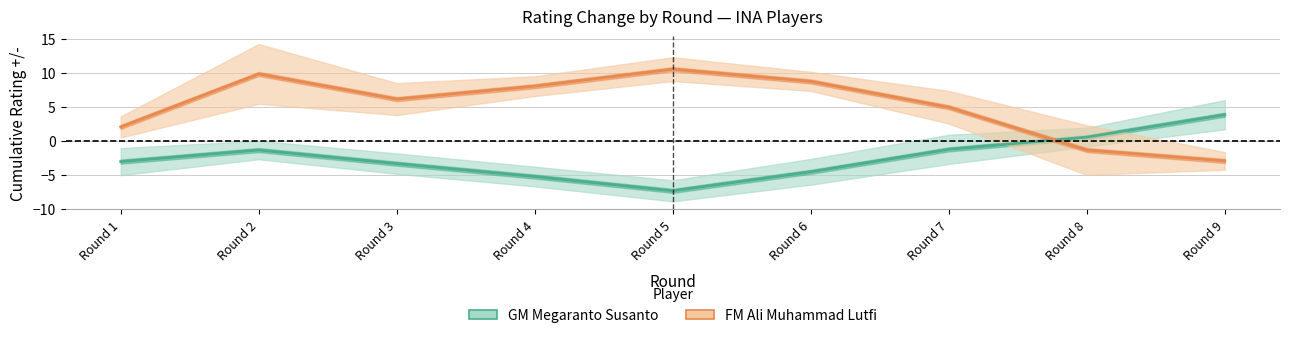

Between which two adjacent categories do GM Megaranto and FM Ali Muhammad first intersect?

Round 7 and Round 8